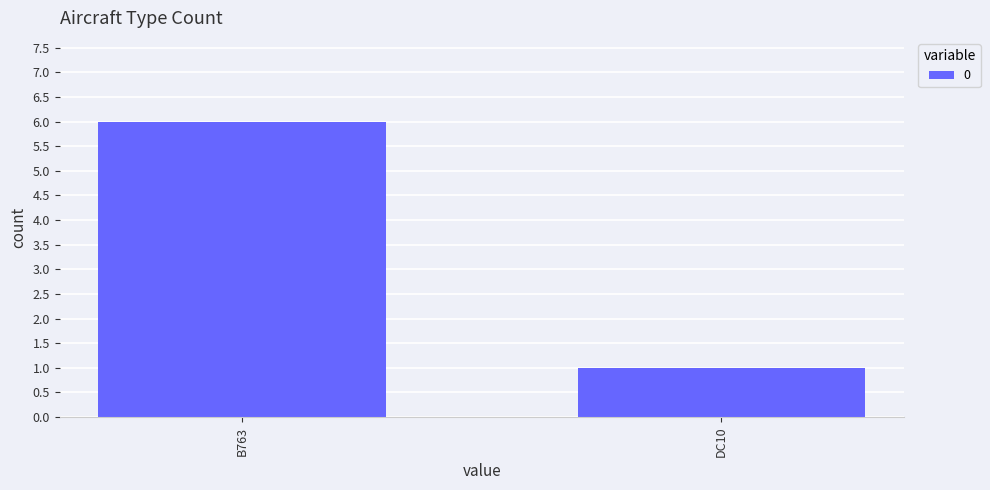

Which has a higher value, B763 or DC10?

B763